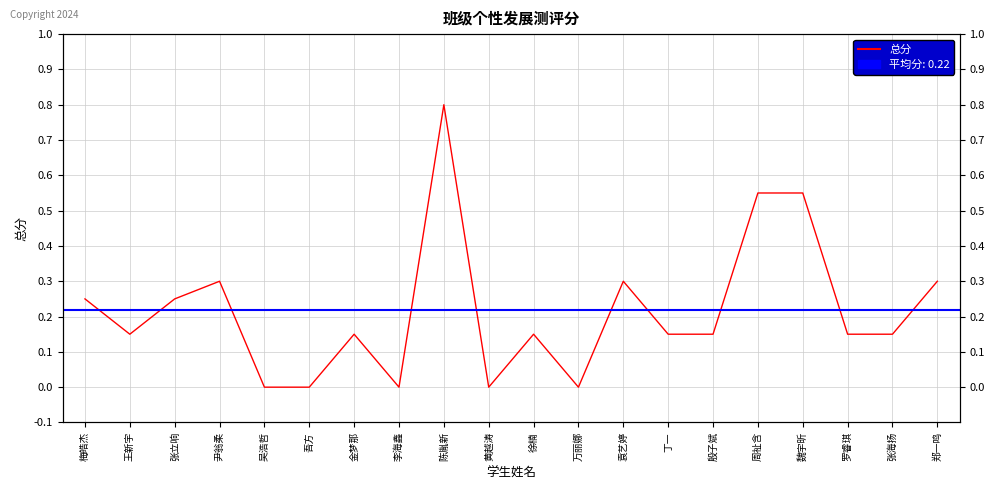

What is the maximum value shown in the chart?

0.8